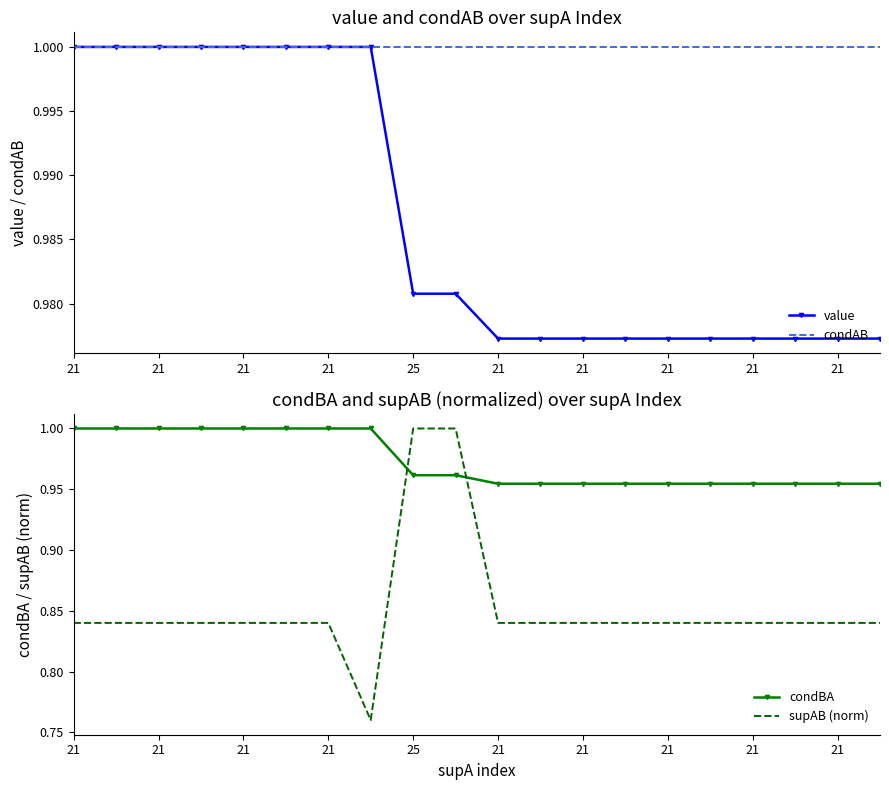

Is it true that value equals 1.0 at 11?

True